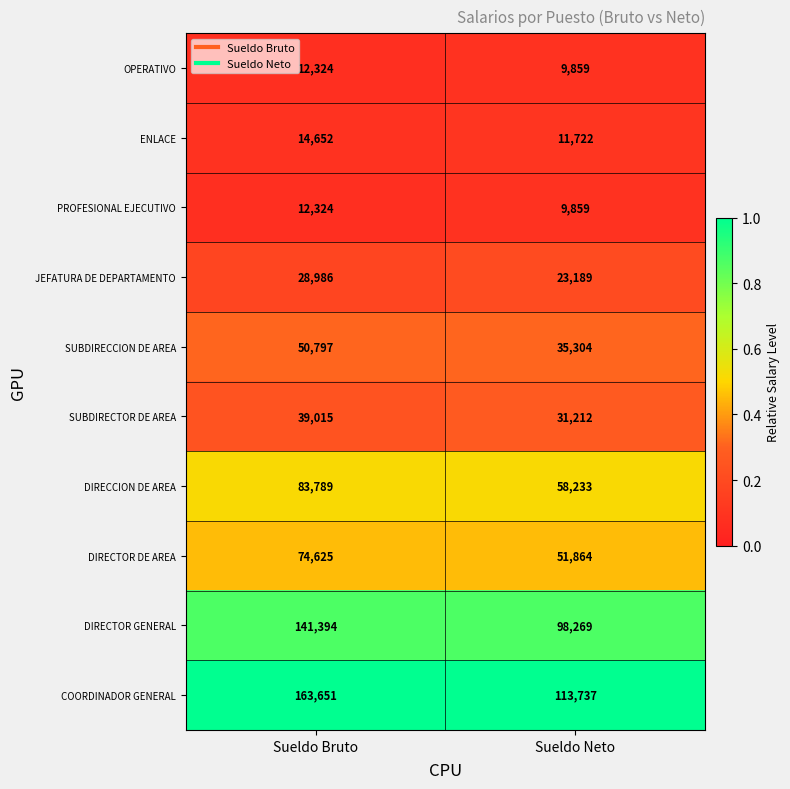

Read the COORDINADOR GENERAL value at Sueldo Neto, to the nearest 50.

113750